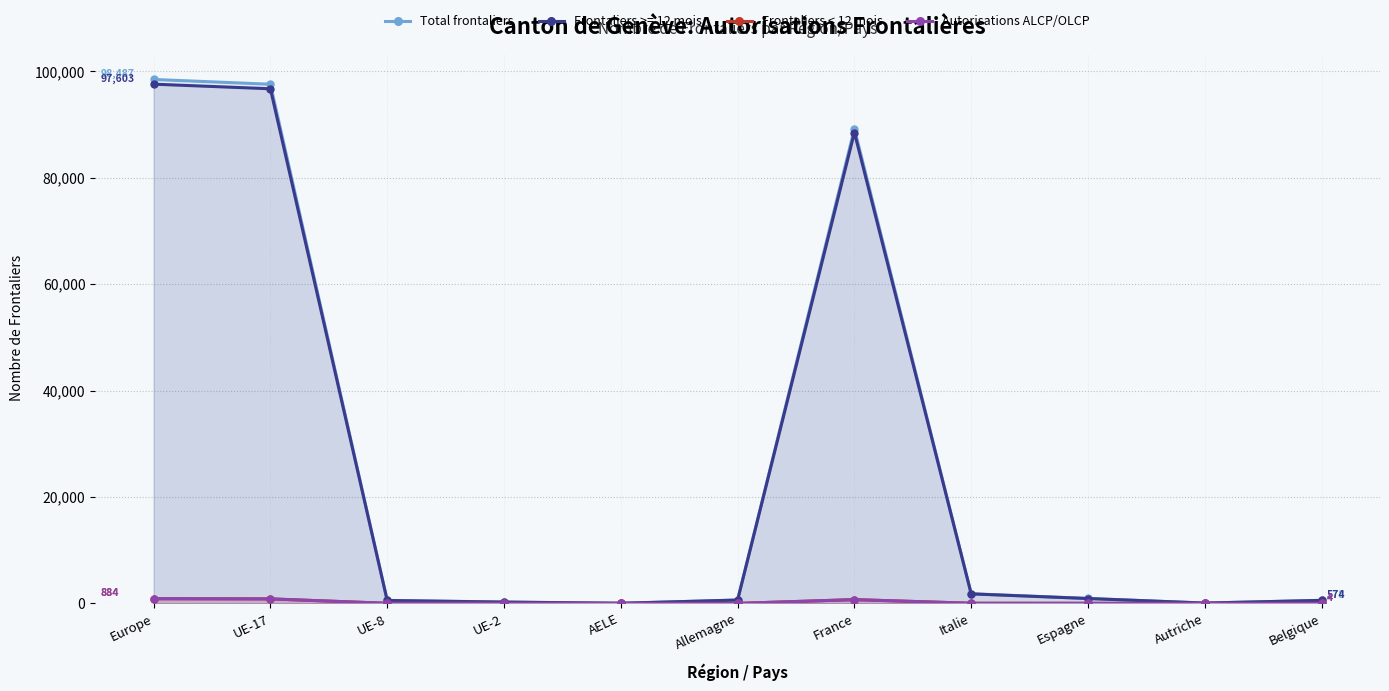

How many values in Autorisations ALCP/OLCP are above zero?

9